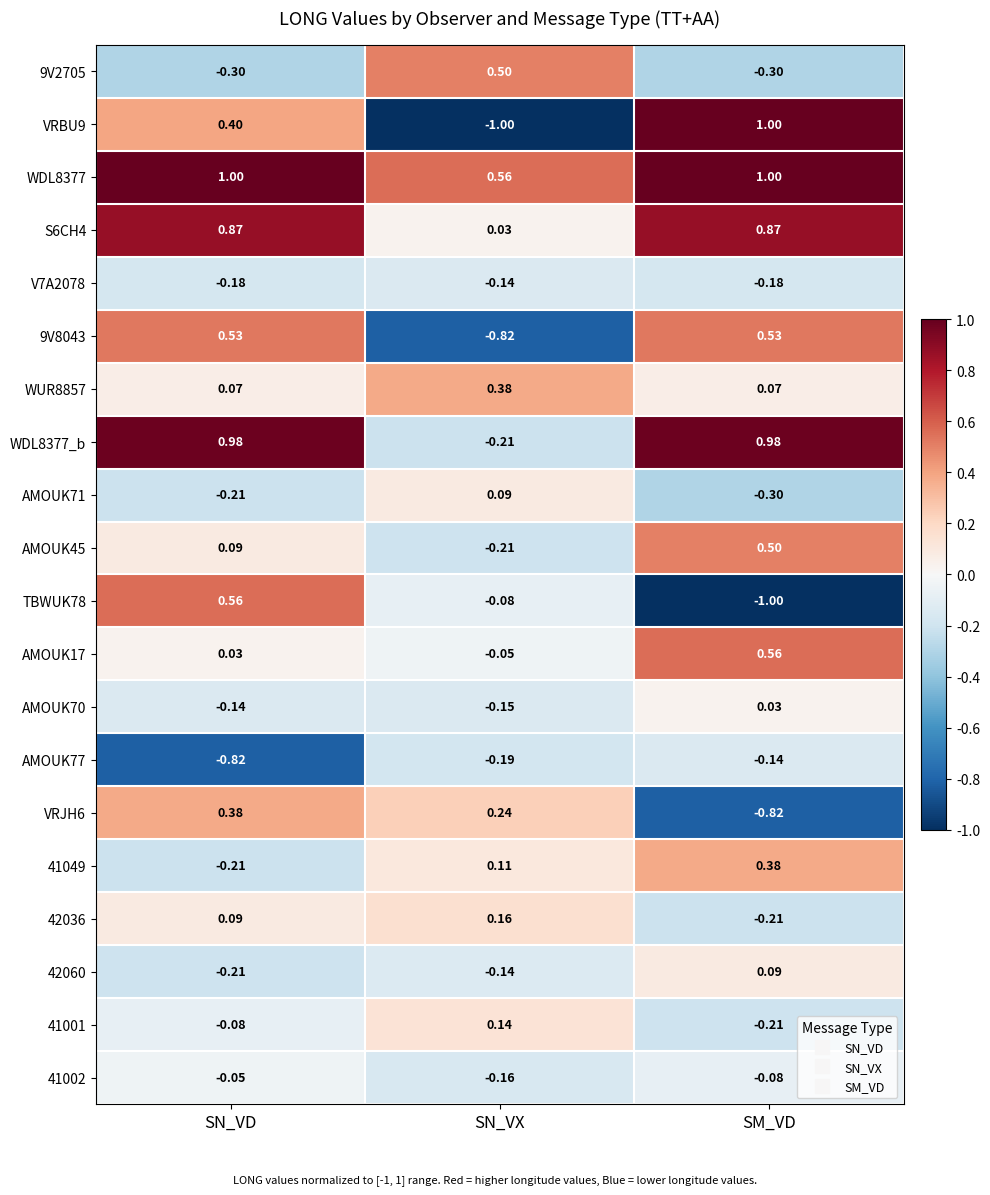

At which category is the sum across all series the highest?

SN_VD